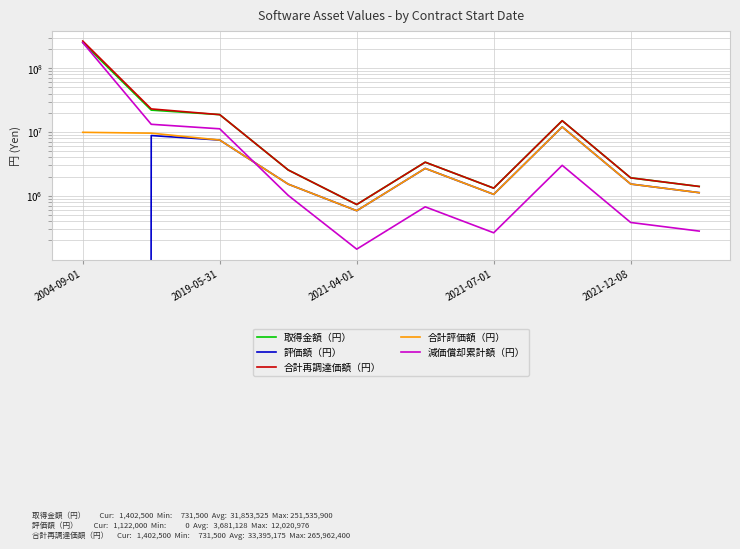

What are all the series names shown in the legend?

取得金額（円）, 評価額（円）, 合計再調達価額（円）, 合計評価額（円）, 減価償却累計額（円）